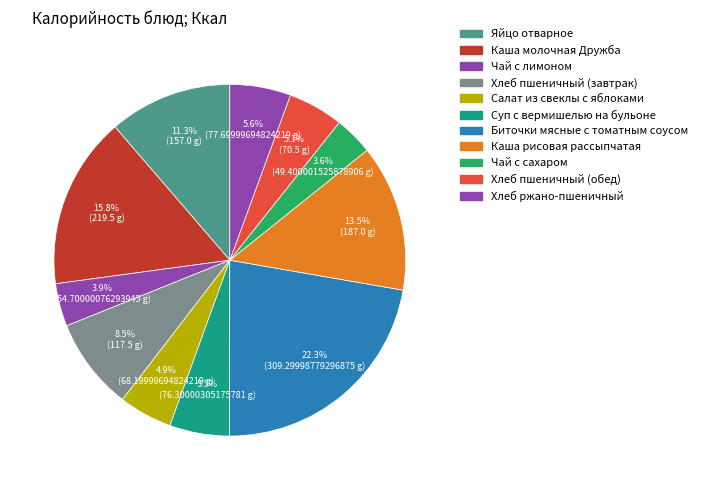

Which slice is the smallest?

Чай с сахаром